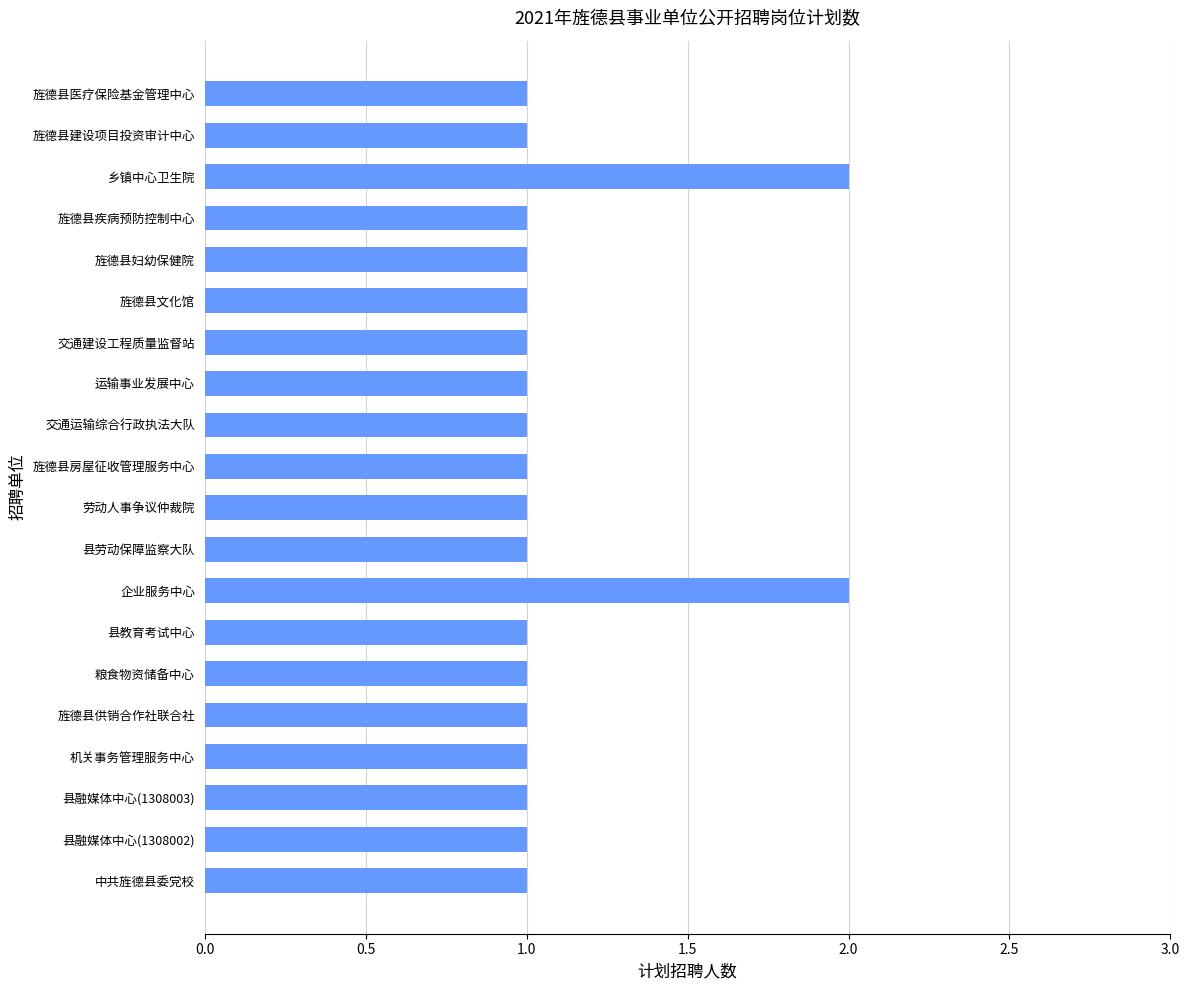

Reading bottom to top, what are all the values shown in this chart?

1	1	1	1	1	1	1	2	1	1	1	1	1	1	1	1	1	2	1	1